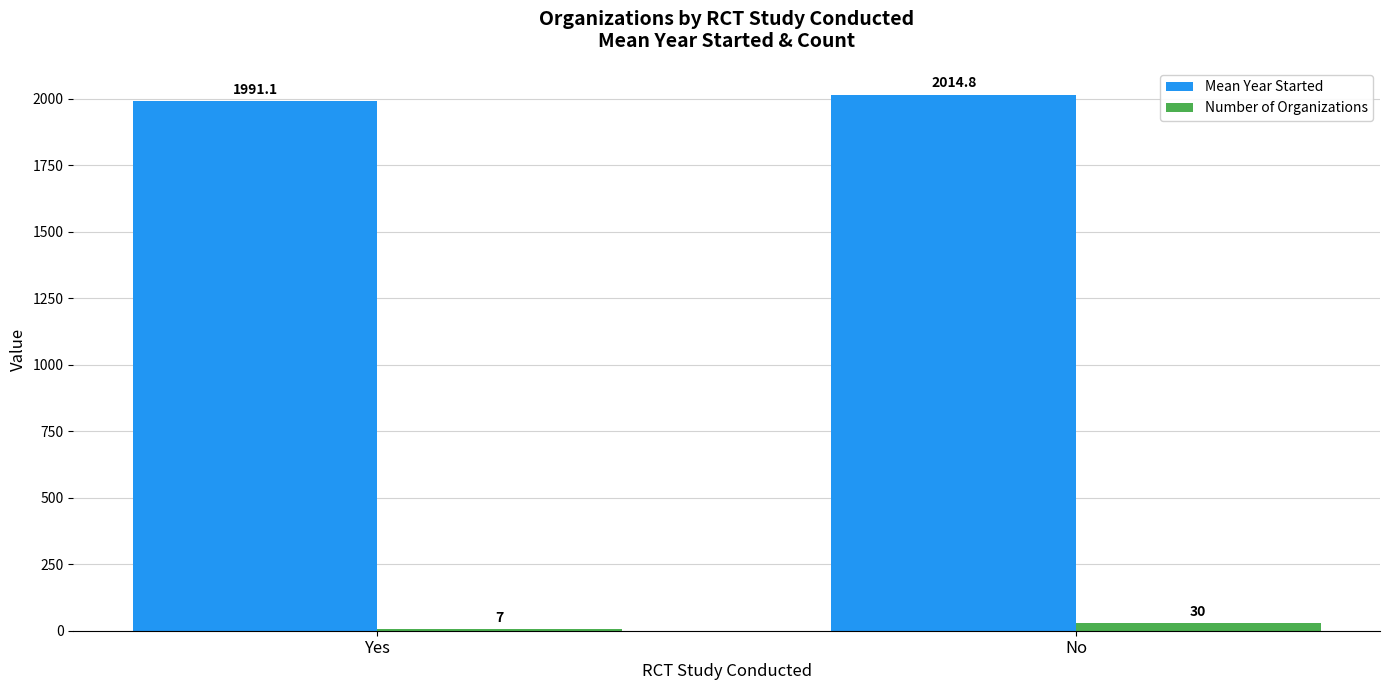

Is it true that Mean Year Started equals 610.4 at No?

False